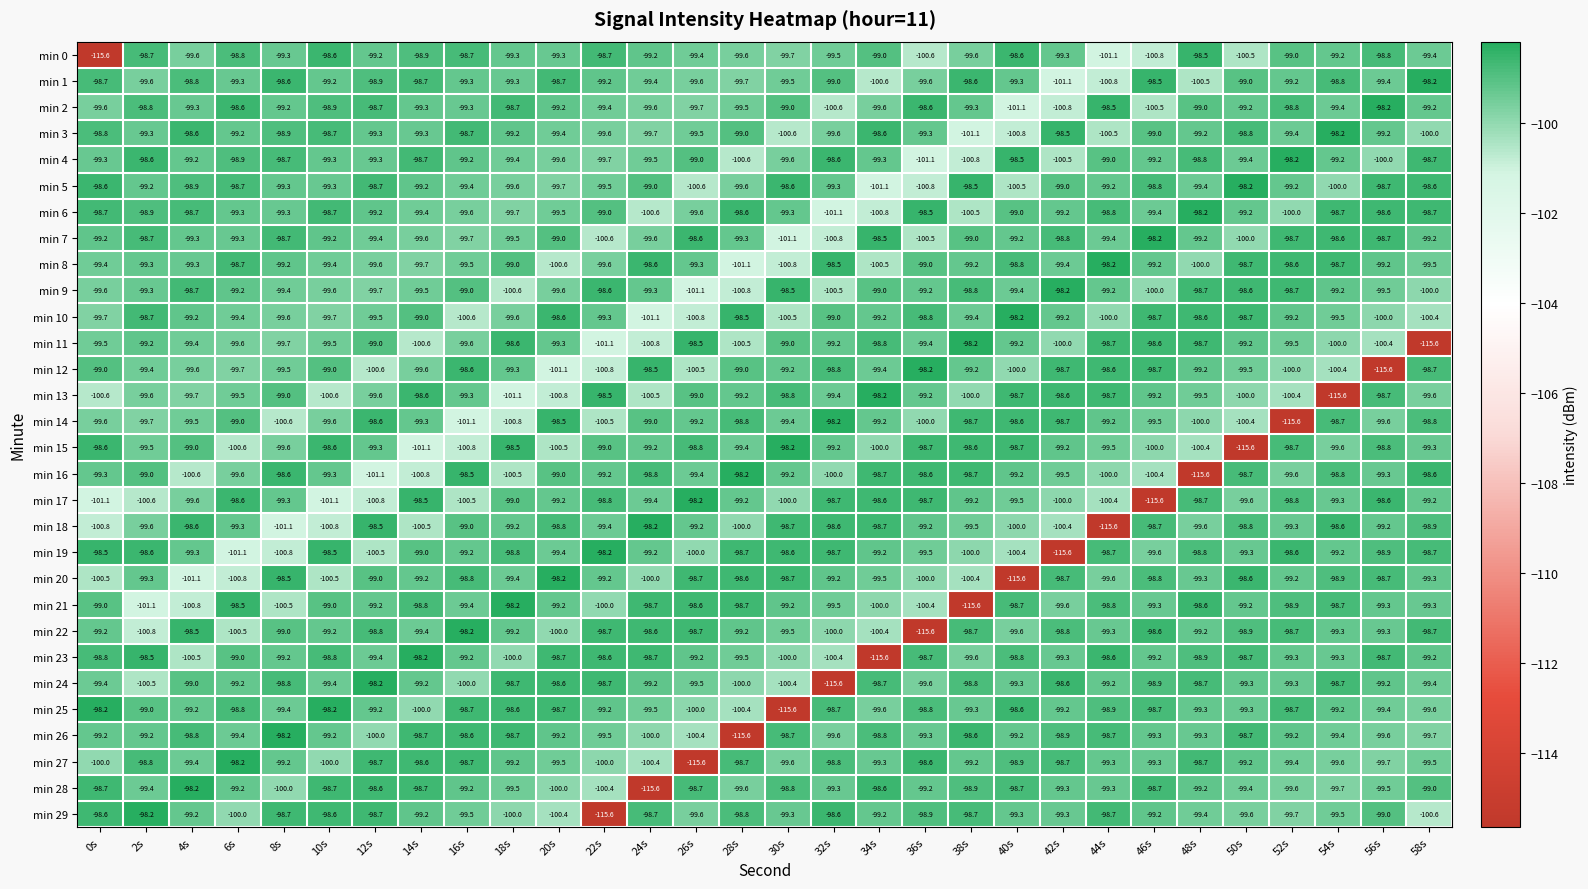

Which series changed the most between 22s and 40s?

min 20